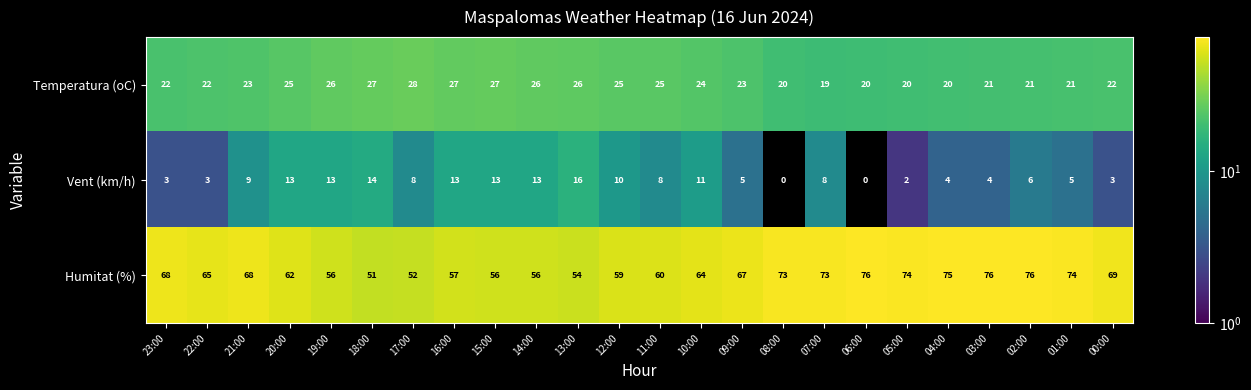

The value of Temperatura (oC) at 18:00 is 27. True or false?

True